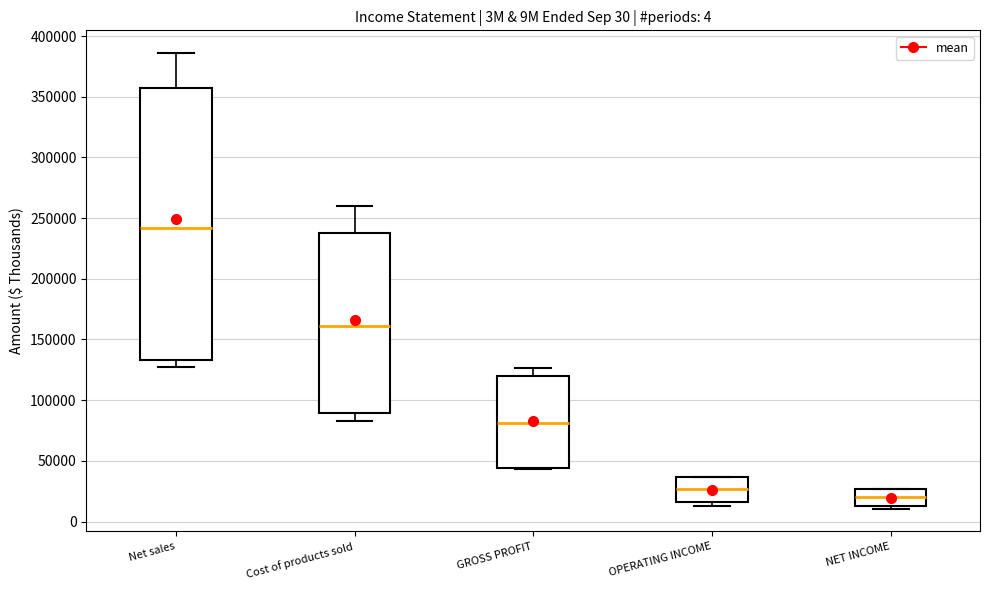

Which box is the tallest, from its lower edge to its upper edge?

Net sales